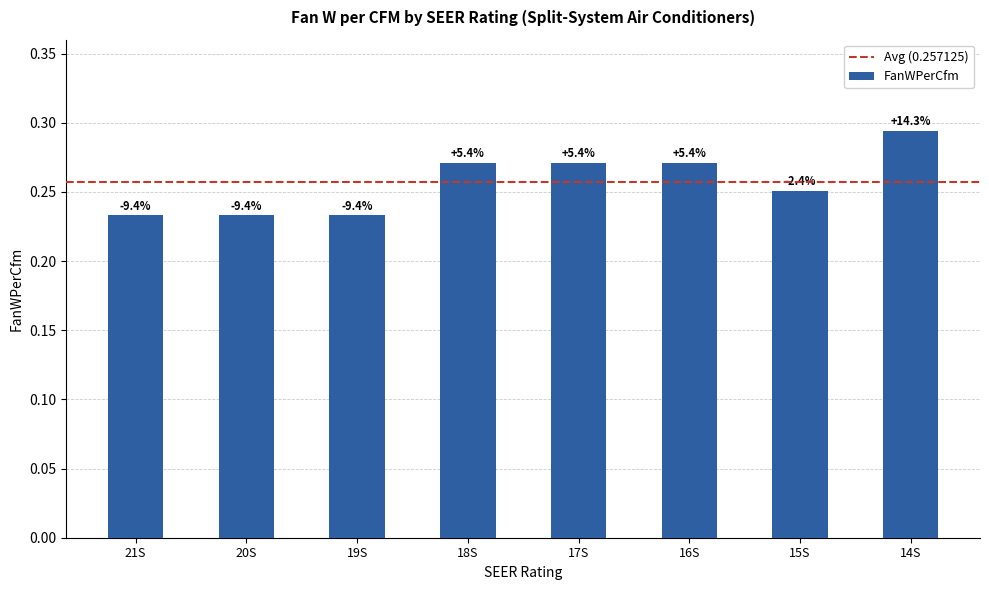

Are the bars horizontal?

No